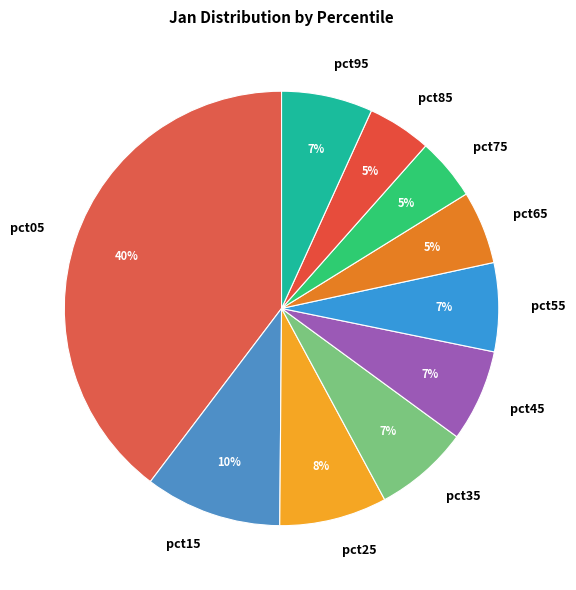

Is it true that pct15 is 10% of the pie?

True